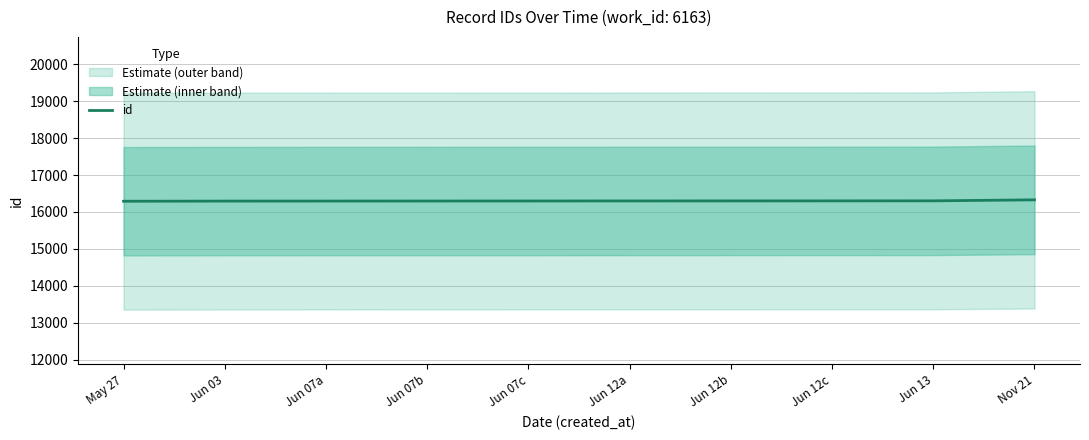

The value at Jun 12c is 7295. True or false?

False